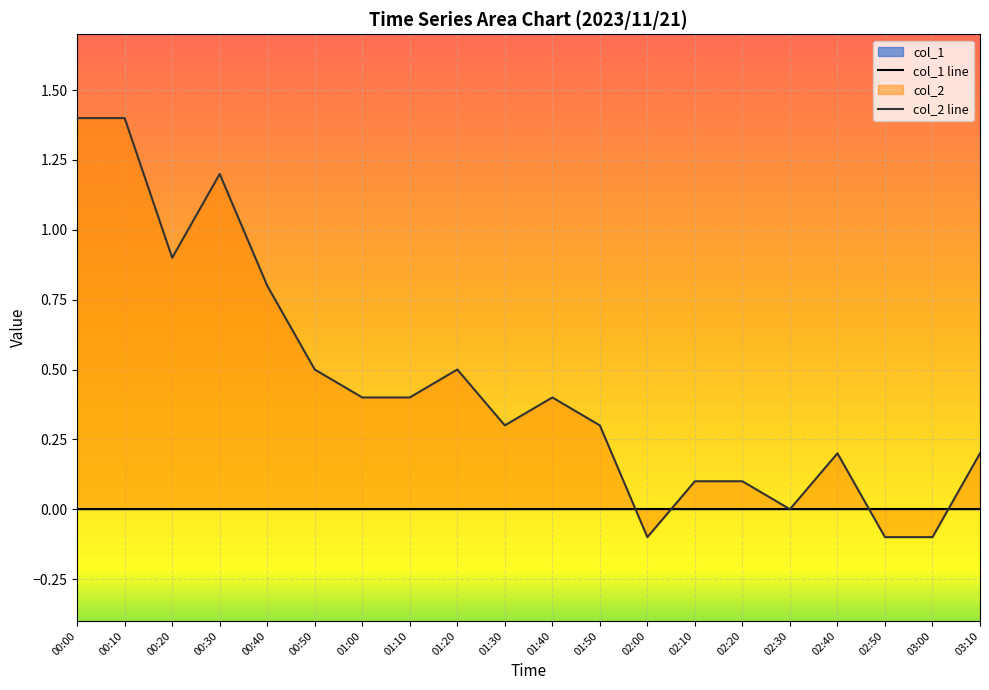

In col_2 line, how many points are higher than both neighbors (excluding endpoints)?

4